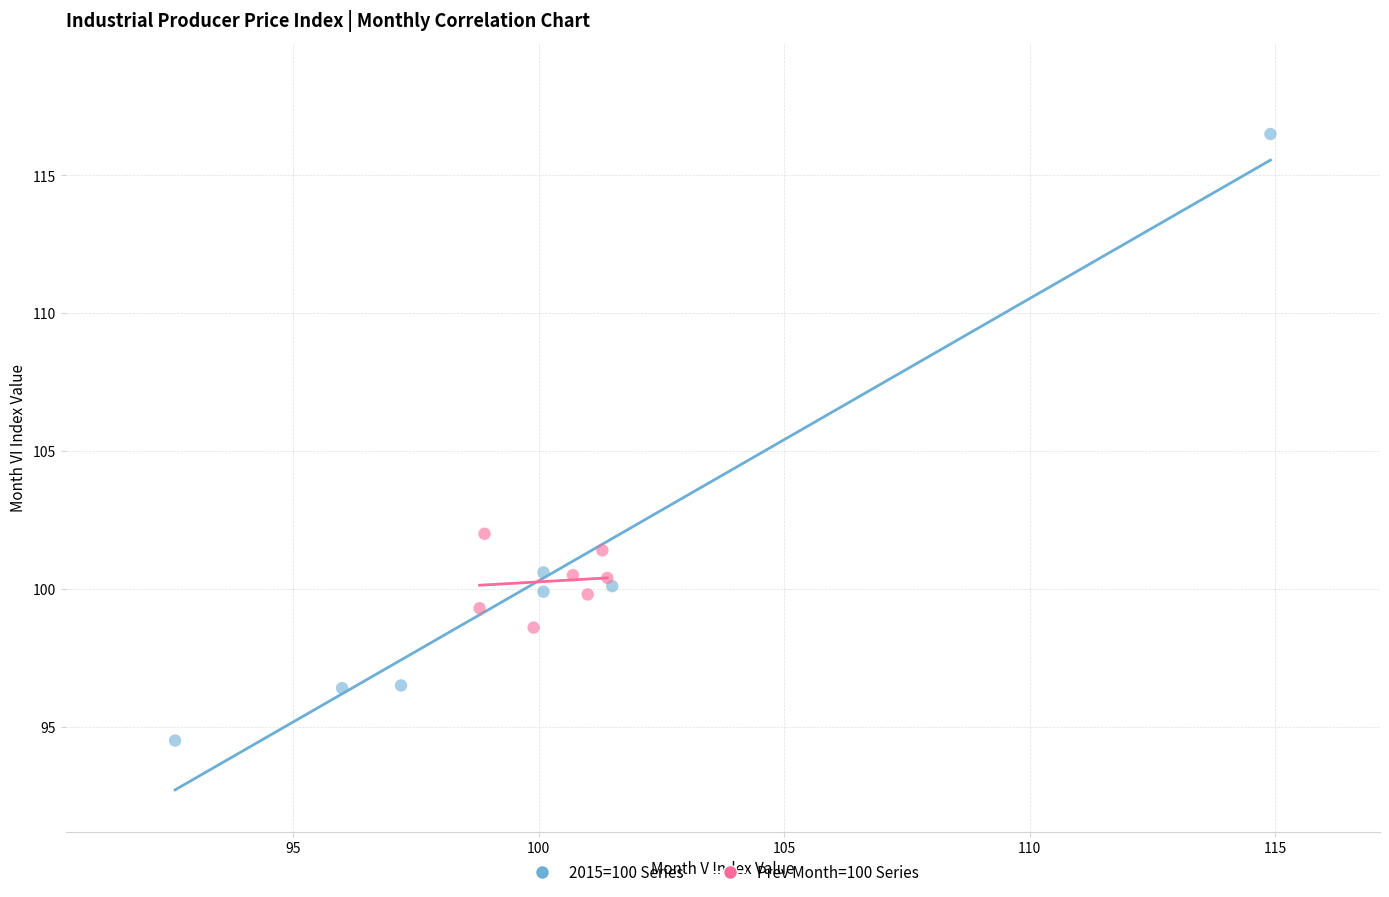

Which series has the widest spread of Y values?

2015=100 Series